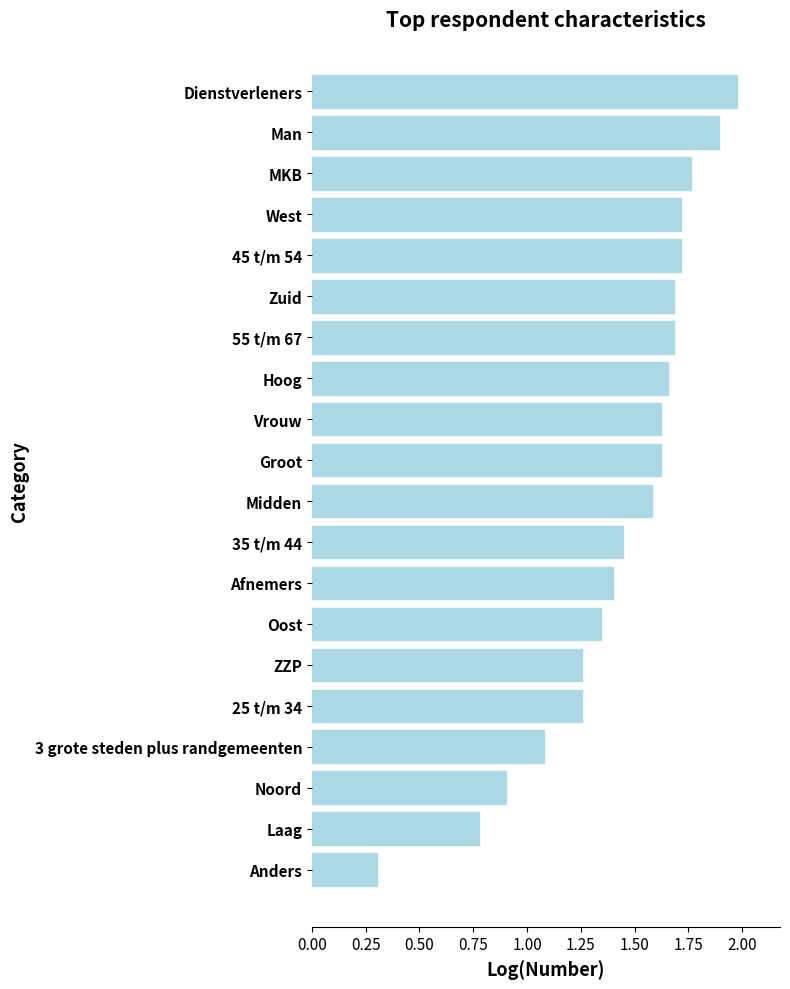

Which has a higher value, Zuid or Groot?

Zuid